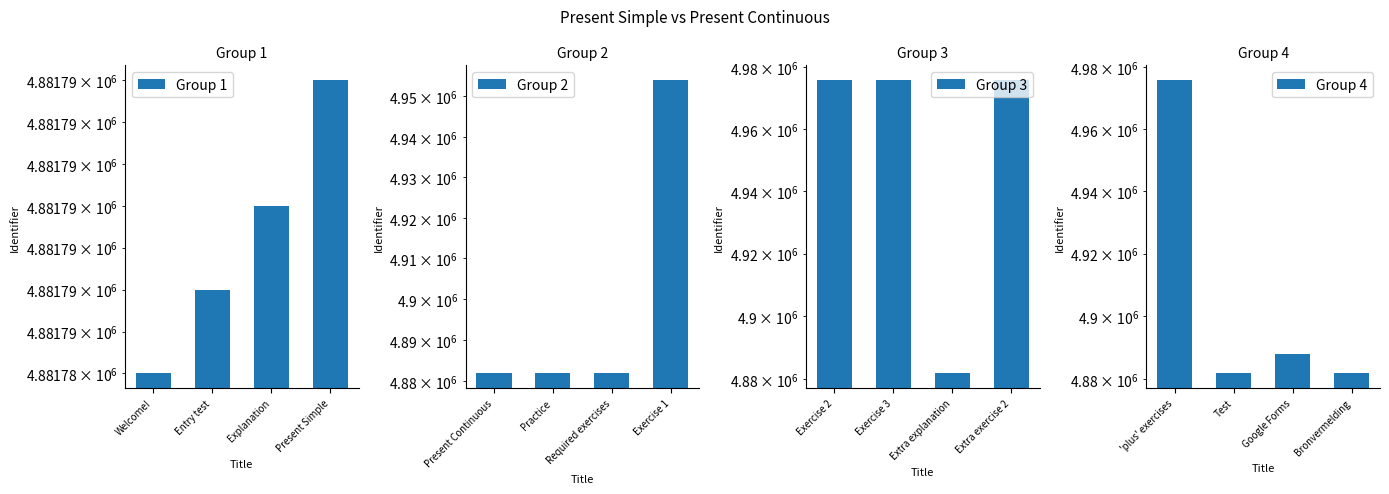

What is the label of the 2nd bar from the right?

Explanation